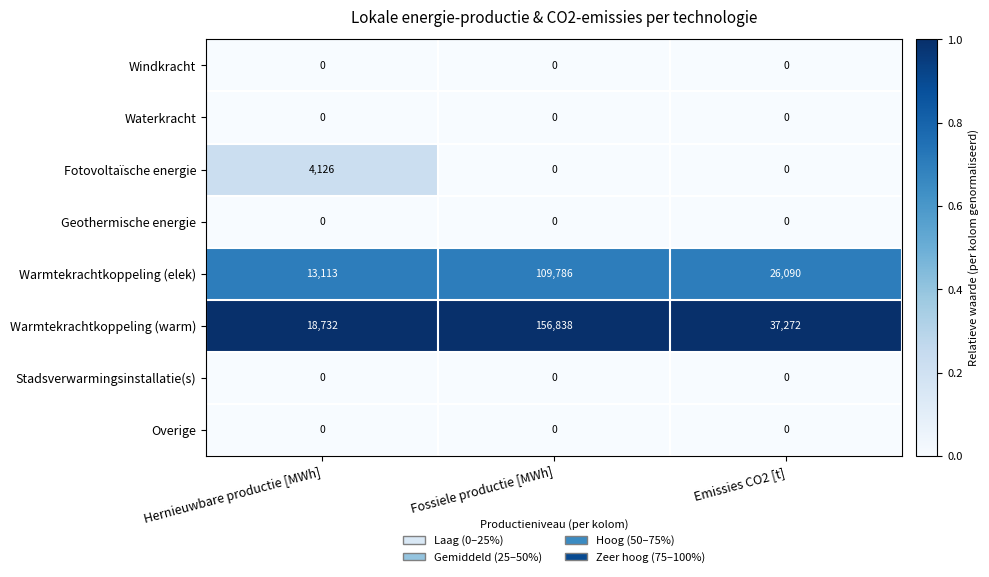

Reading right to left, extract all data points from this chart.

Windkracht: 0	0	0
Waterkracht: 0	0	0
Fotovoltaïsche energie: 0	0	4126
Geothermische energie: 0	0	0
Warmtekrachtkoppeling (elek): 26090	109786	13113
Warmtekrachtkoppeling (warm): 37272	156838	18732
Stadsverwarmingsinstallatie(s): 0	0	0
Overige: 0	0	0